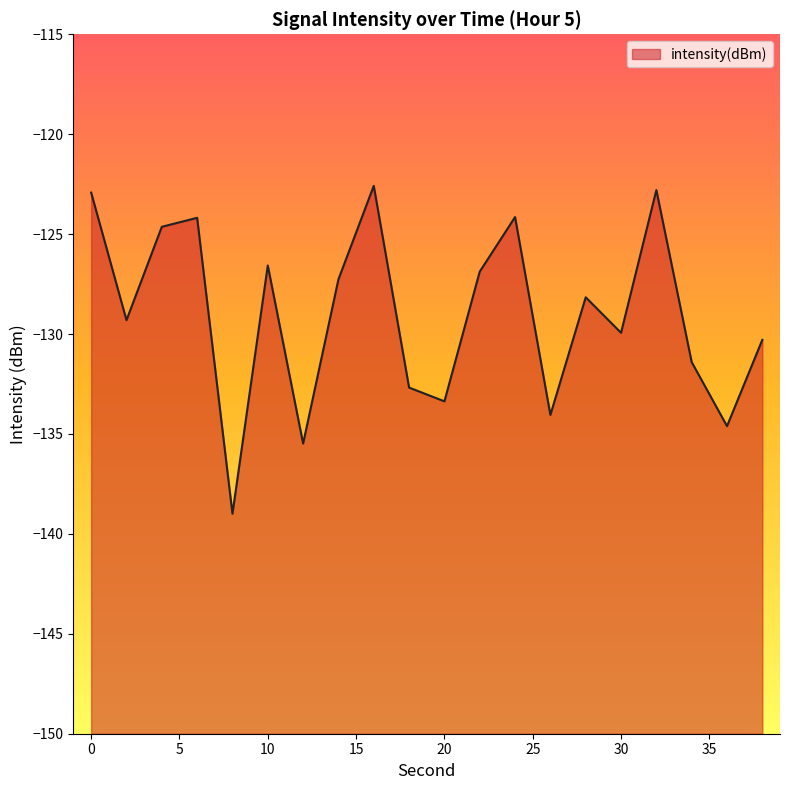

List the labels in order of value, largest first.

16, 32, 0, 24, 6, 4, 10, 22, 14, 28, 2, 30, 38, 34, 18, 20, 26, 36, 12, 8